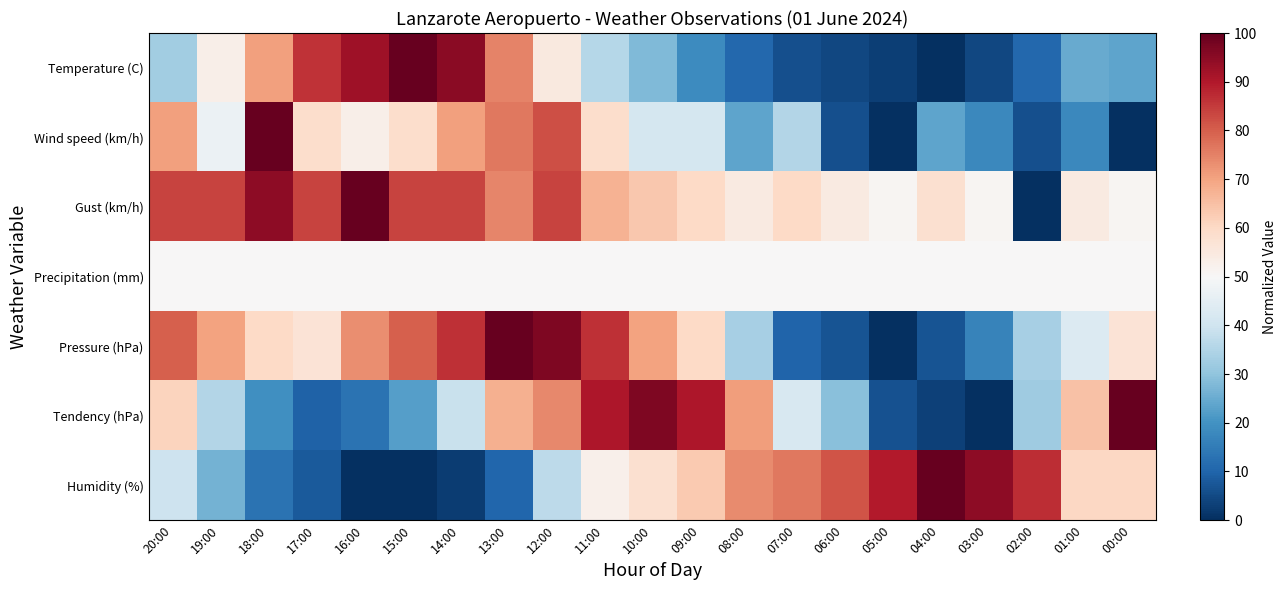

Rank the series at 14:00 from highest to lowest value.

Temperature (C), Pressure (hPa), Gust (km/h), Wind speed (km/h), Precipitation (mm), Tendency (hPa), Humidity (%)